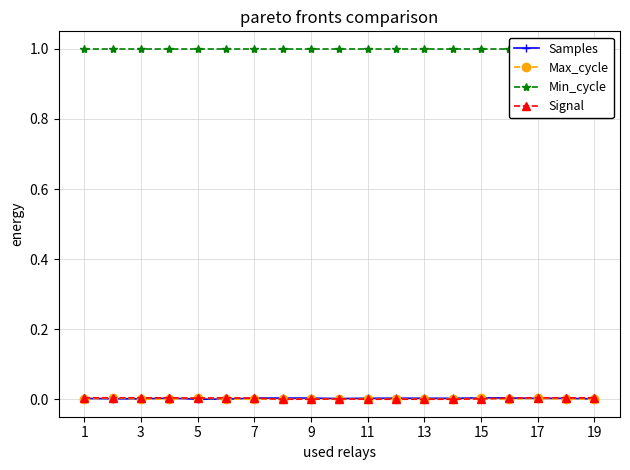

The value of Signal at 11 is 0.0. True or false?

True